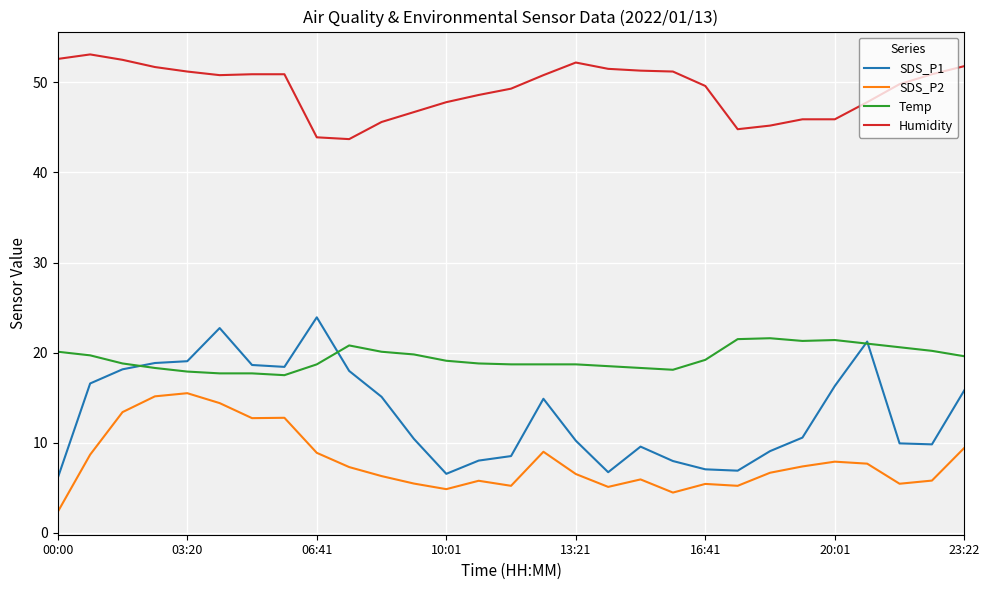

List the series in order of their peak value, lowest first.

SDS_P2, Temp, SDS_P1, Humidity